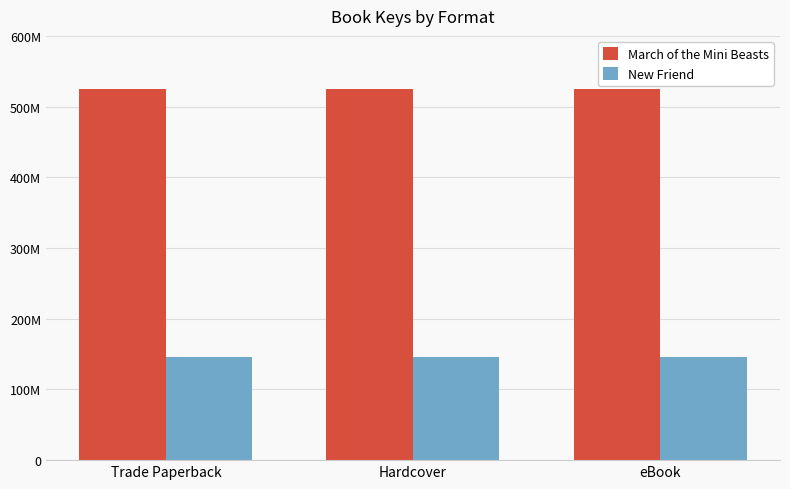

The March of the Mini Beasts series shows 765930053 at eBook. True or false?

False